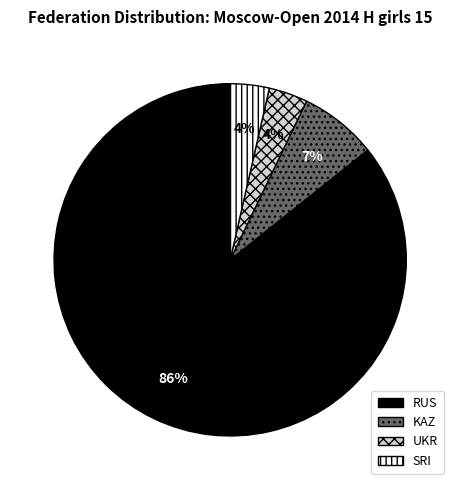

To the nearest percent, what is the average slice percentage?

25%